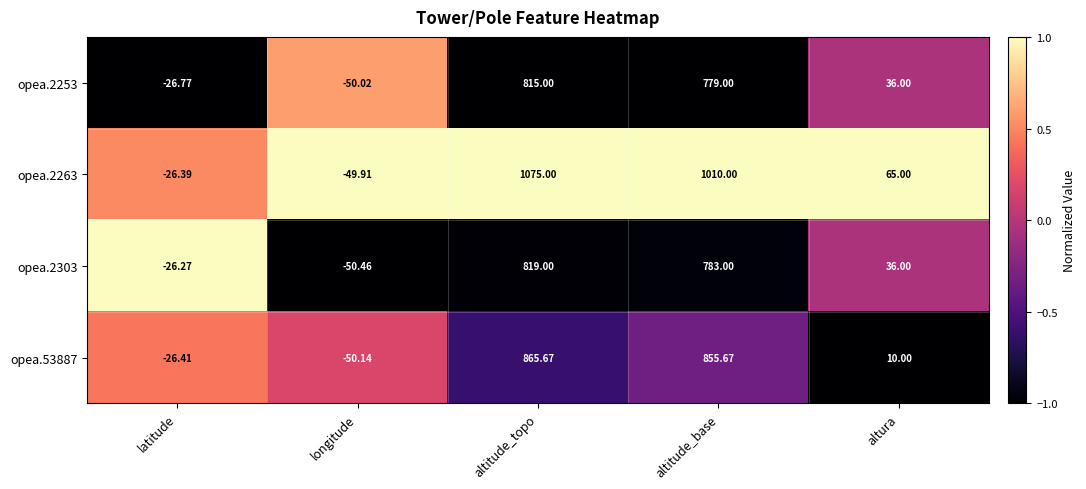

What is the greatest value displayed?

1075.0